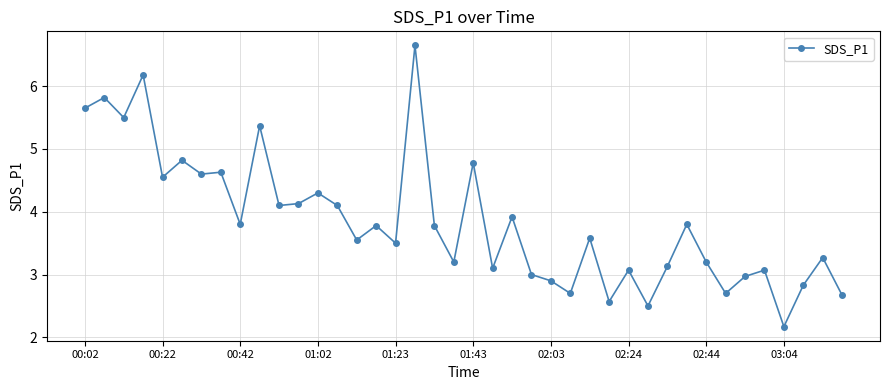

What is the value of the 4th point from the left?

6.2